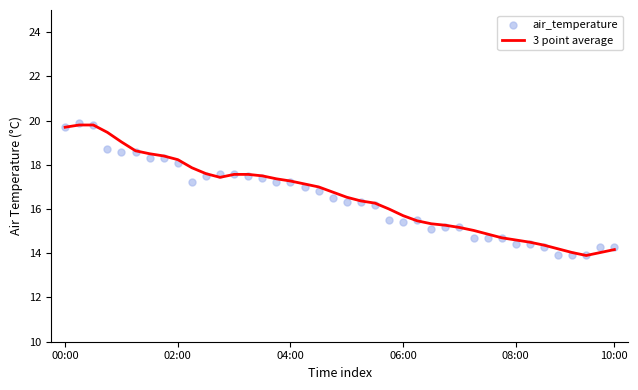

At how many categories does at least one series exceed 14?

39